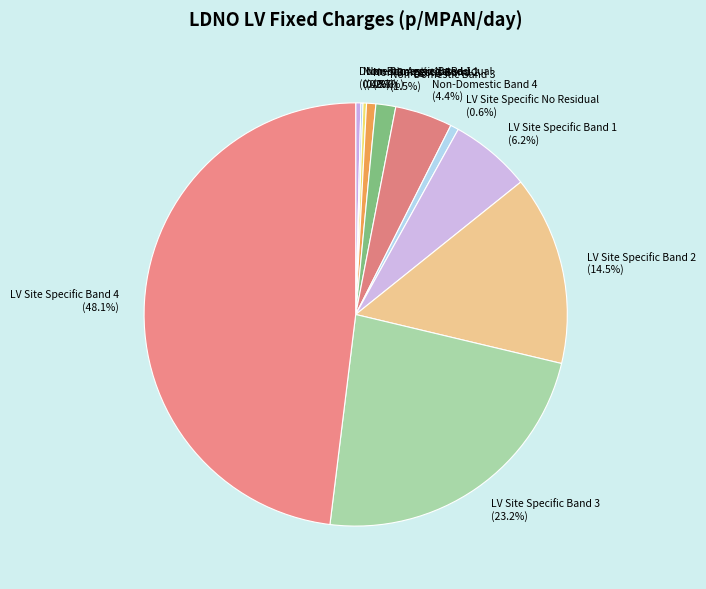

To the nearest percent, what is the average slice percentage?

9%